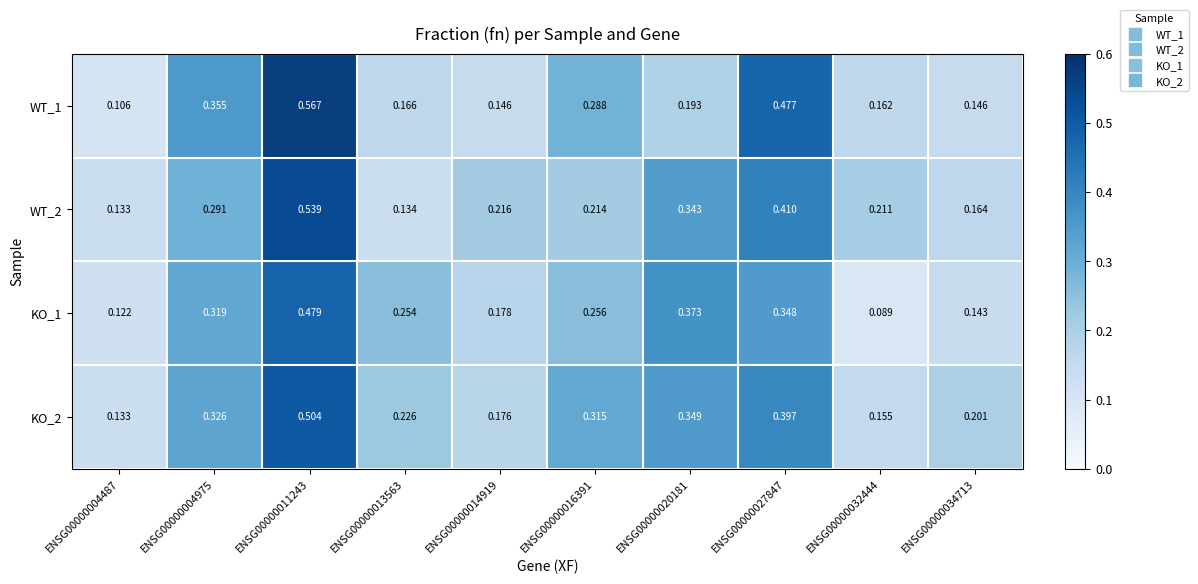

Is the value of WT_2 at ENSG00000004487 greater than the value of WT_1 at ENSG00000004975?

No